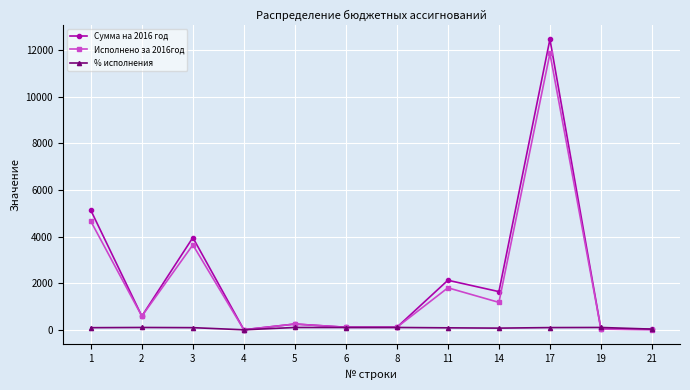

At how many categories does at least one series exceed 4624?

2